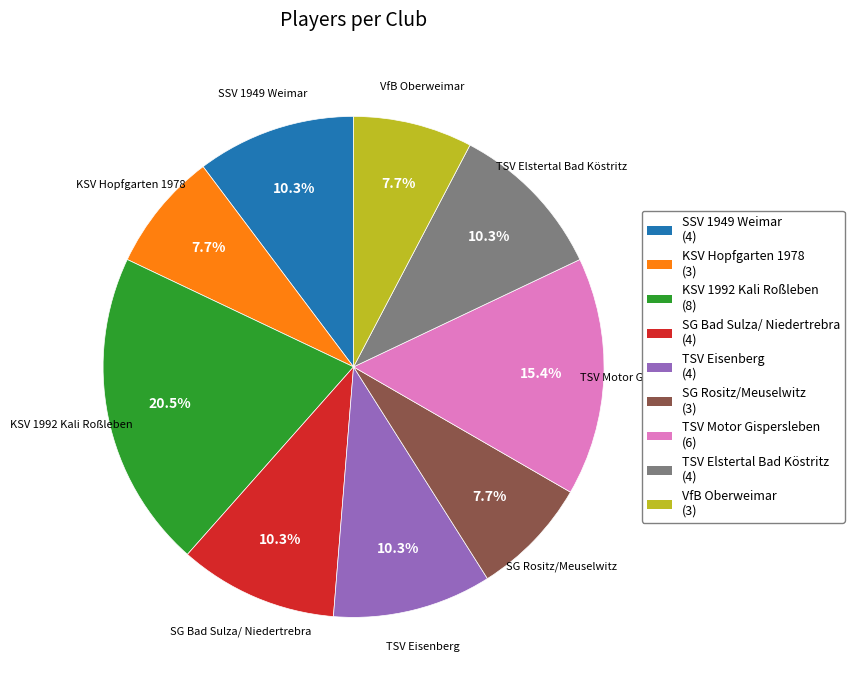

To the nearest percent, what is the difference between the KSV 1992 Kali Roßleben and KSV Hopfgarten 1978 slice percentages?

13%